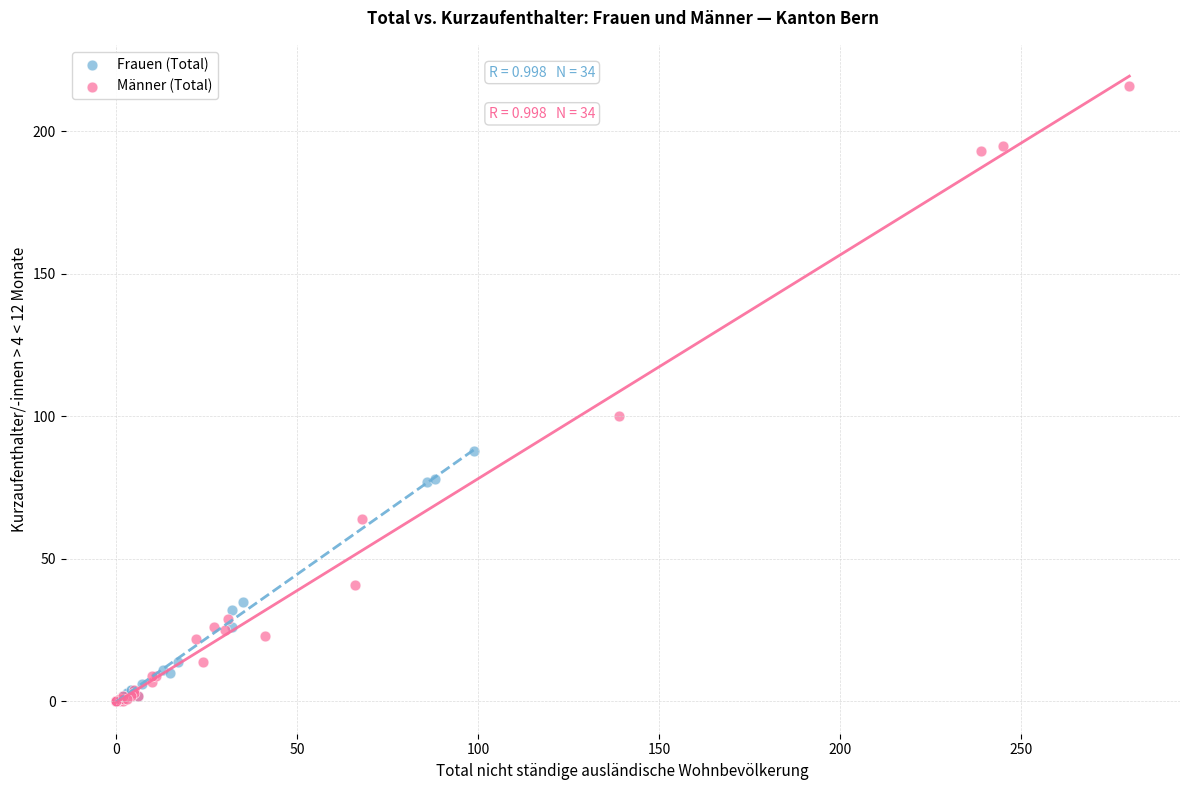

Which series reaches the maximum Y coordinate?

Männer (Total)